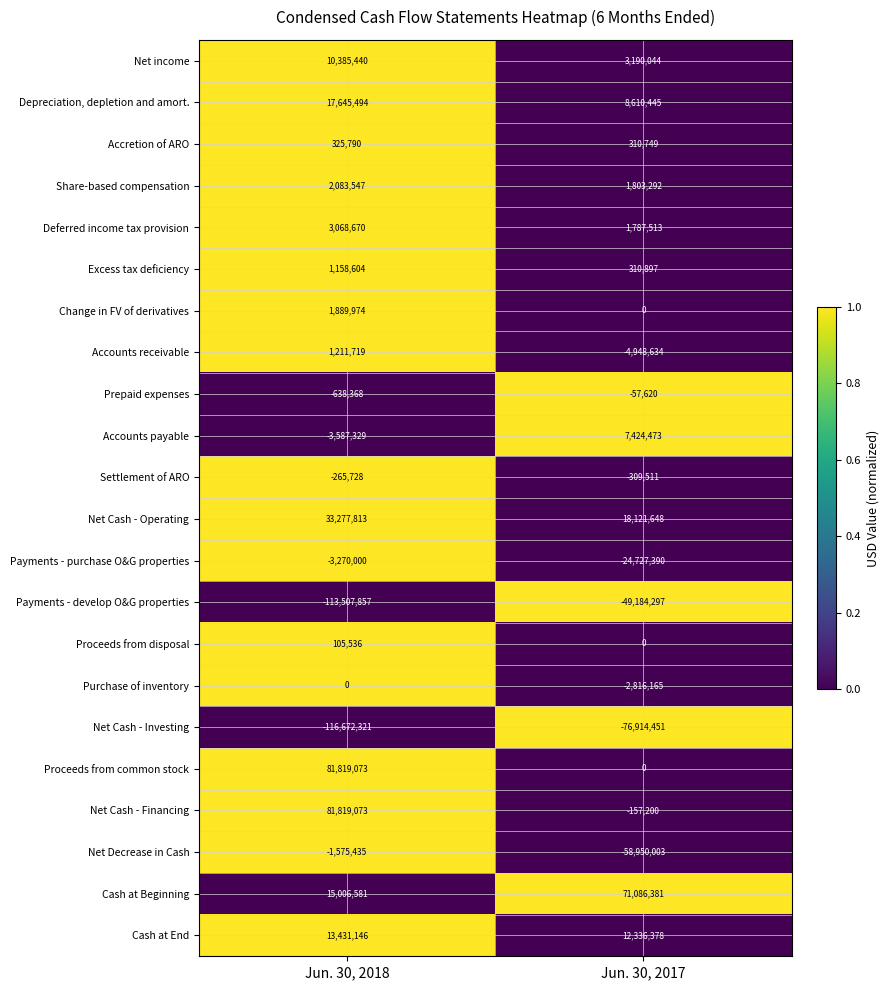

Which series has the largest total across all categories?

Cash at Beginning